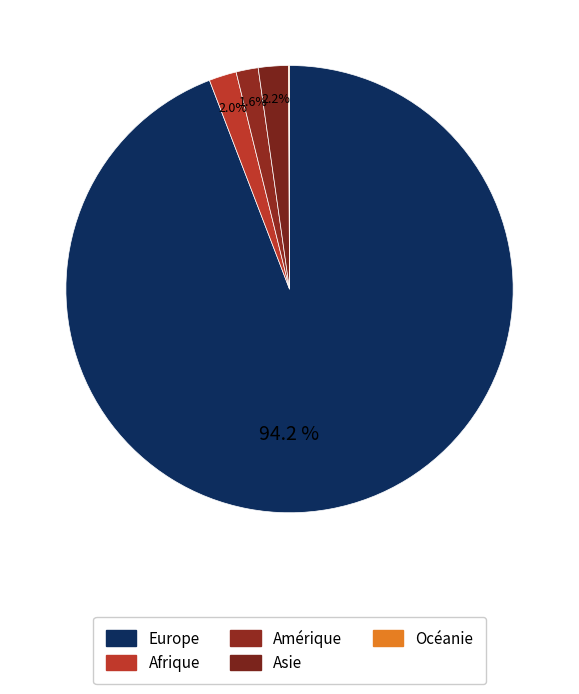

To the nearest percent, what portion does Afrique represent?

2%